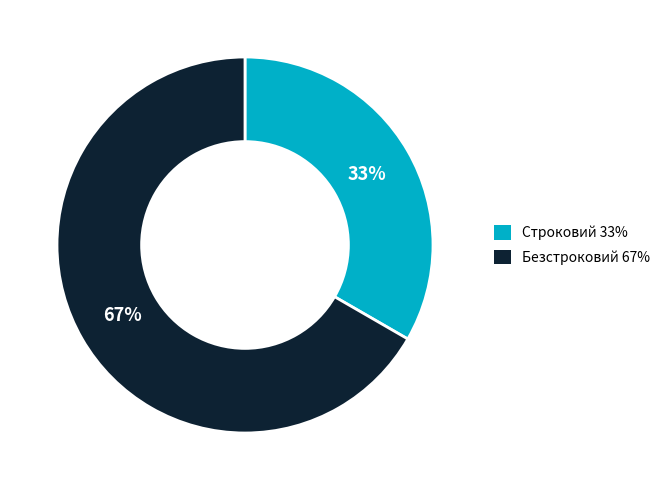

What percentage is the Безстроковий slice, to the nearest percent?

67%